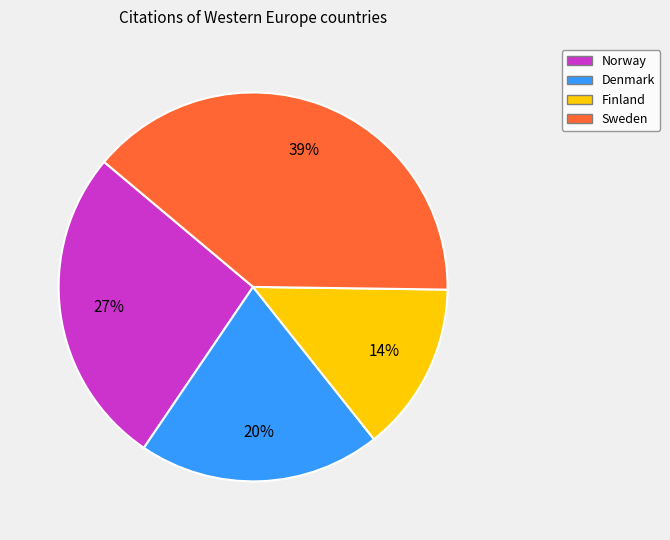

True or false: Denmark accounts for 13% of the total.

False